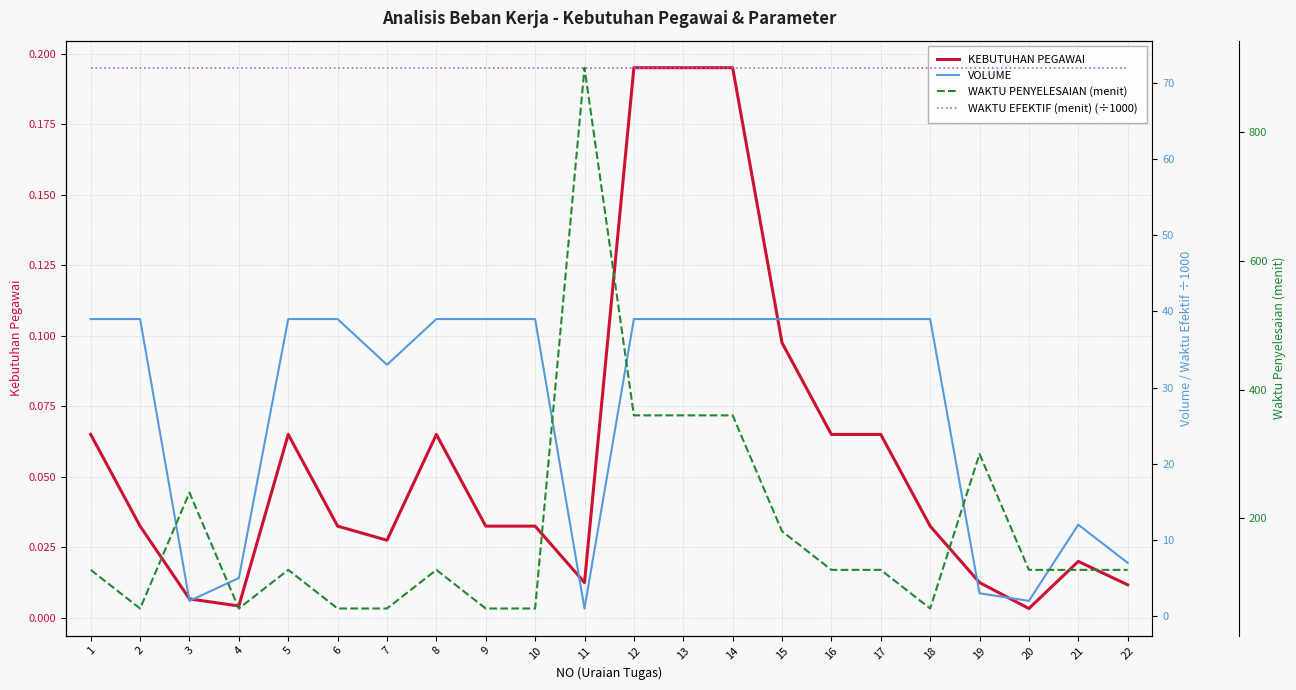

True or false: KEBUTUHAN PEGAWAI and VOLUME cross at least once.

False